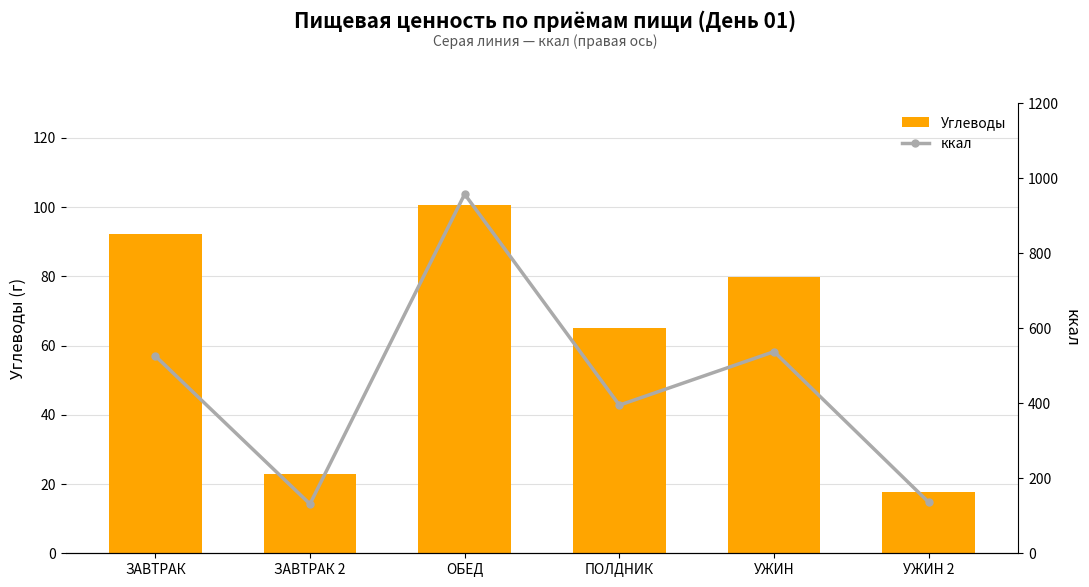

What is the difference between the Углеводы values at ЗАВТРАК 2 and УЖИН 2?

5.0